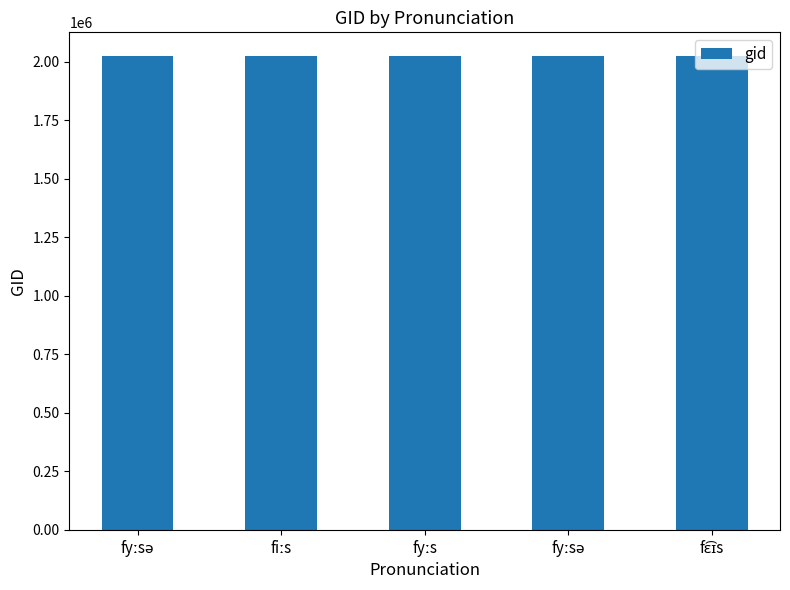

What is the change in value from fiːs to fɛ͡ɪs?

-81